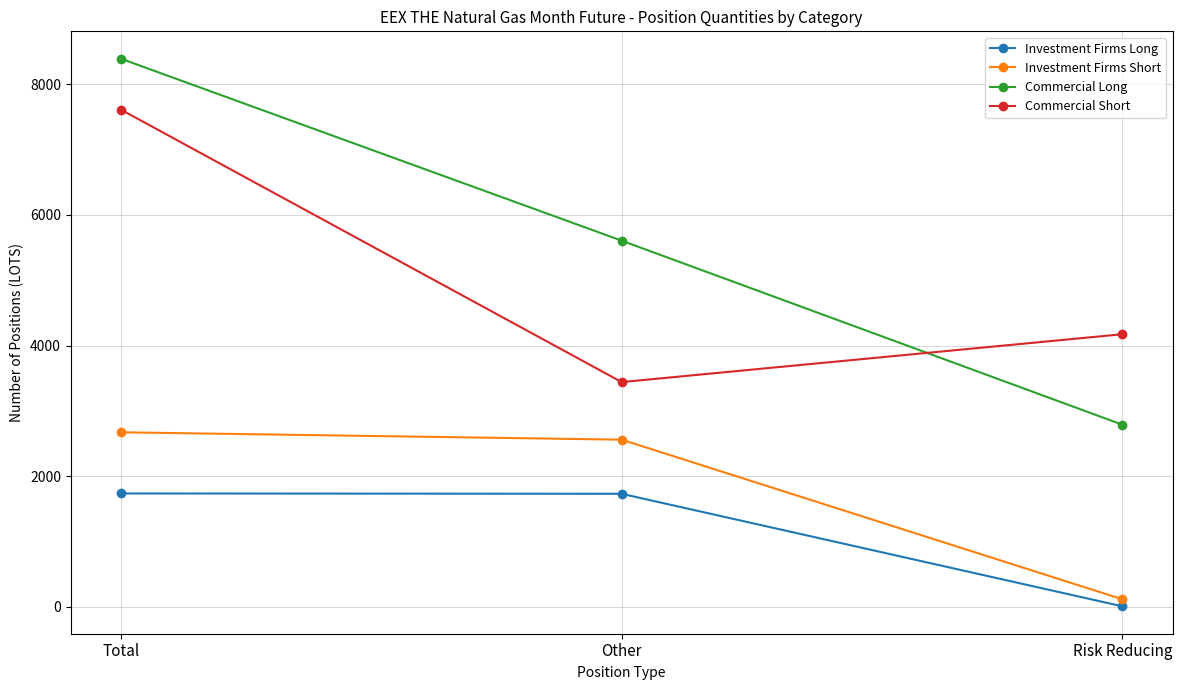

What is the average value of the Investment Firms Long series?

1156